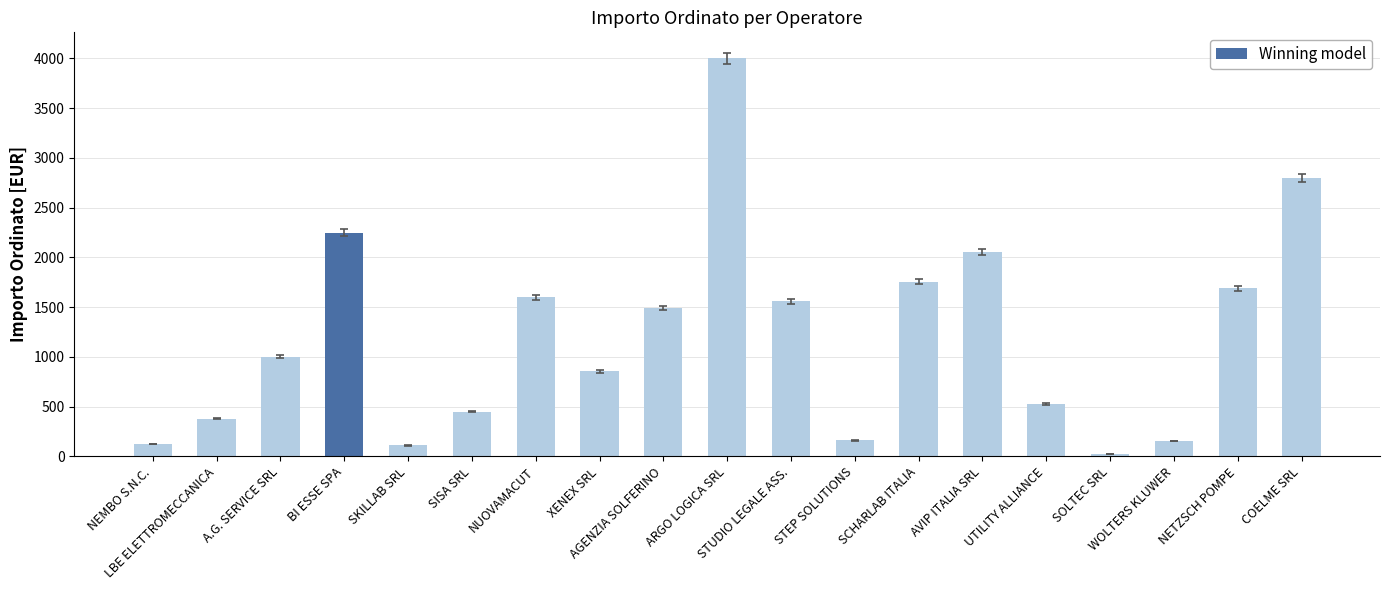

What is the change in value from SKILLAB SRL to SCHARLAB ITALIA?

+1645.4